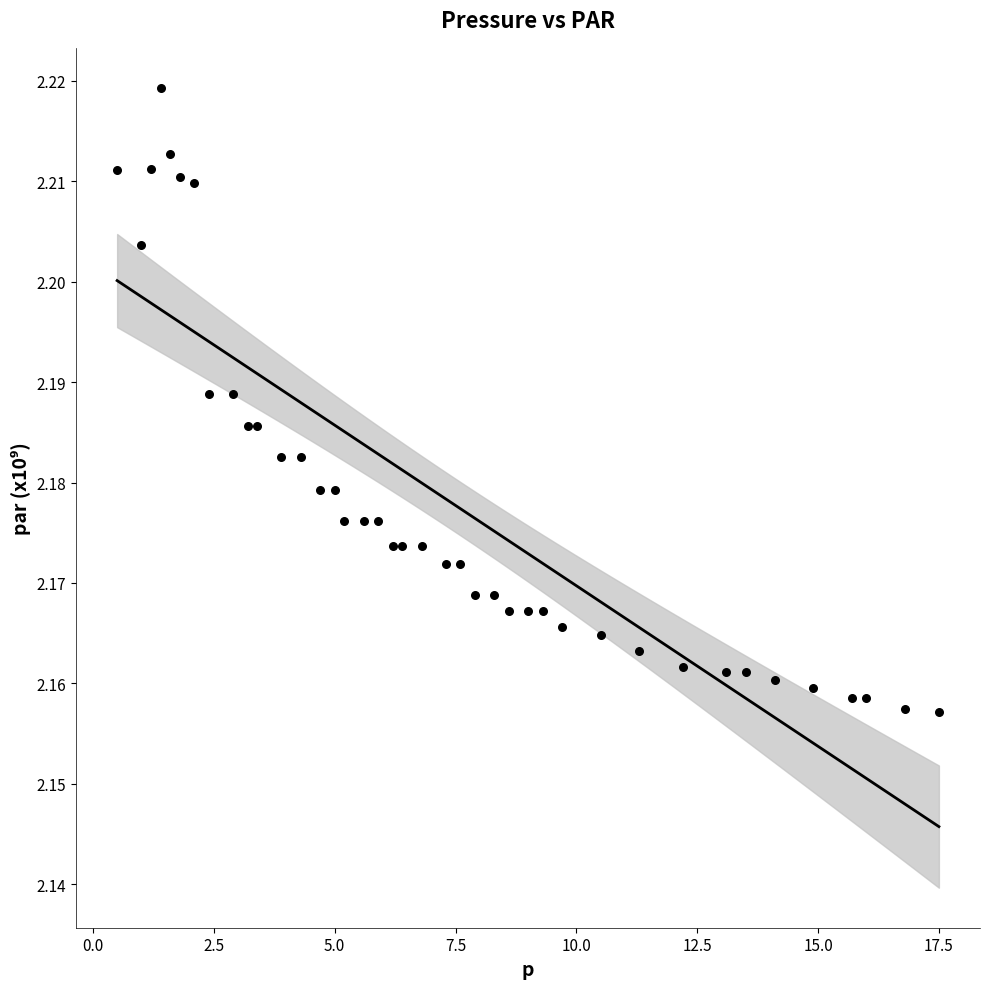

What is the range of X values (max minus min)?

17.0